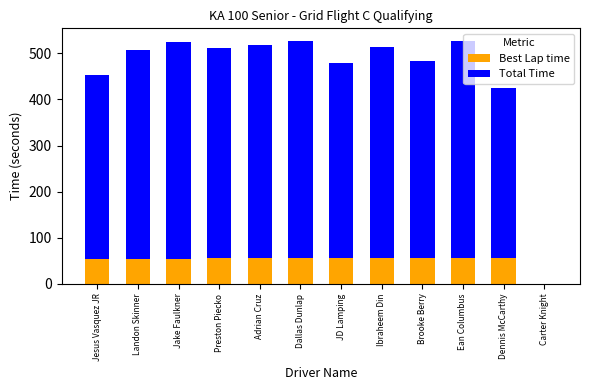

What is the total value across all series at Ean Columbus?

527.8